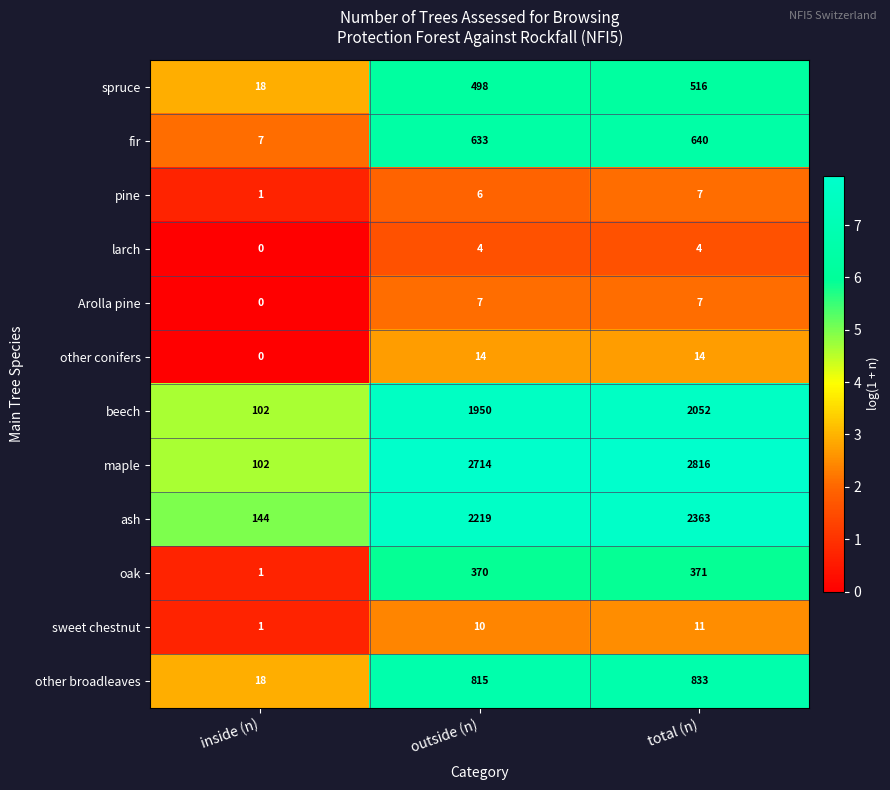

Which label corresponds to the largest value in the chart?

total (n)